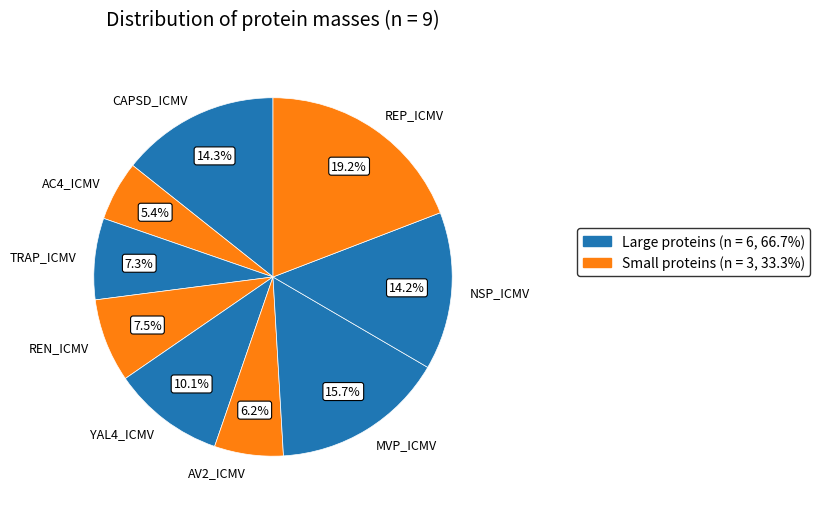

To the nearest percent, what is the difference between the CAPSD_ICMV and REP_ICMV slice percentages?

5%